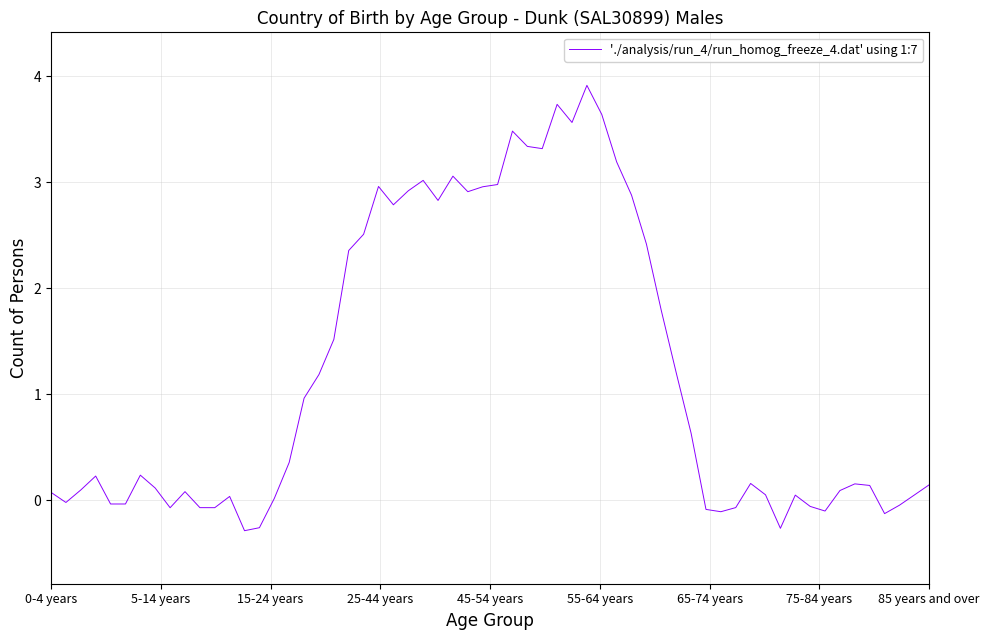

What is the greatest value displayed?

3.9